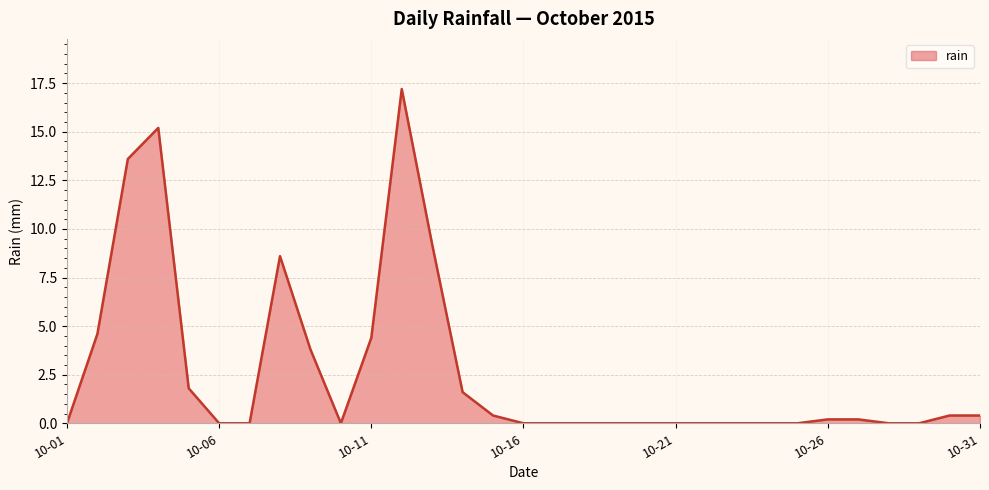

What is the difference between the maximum and minimum values?

17.2